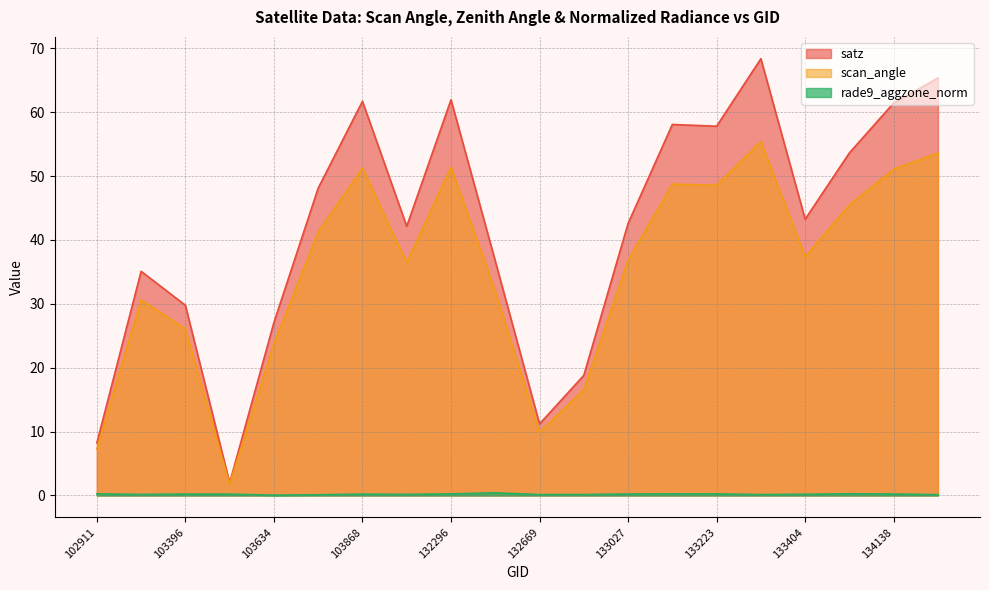

At which category does the chart reach its peak across all series?

133392